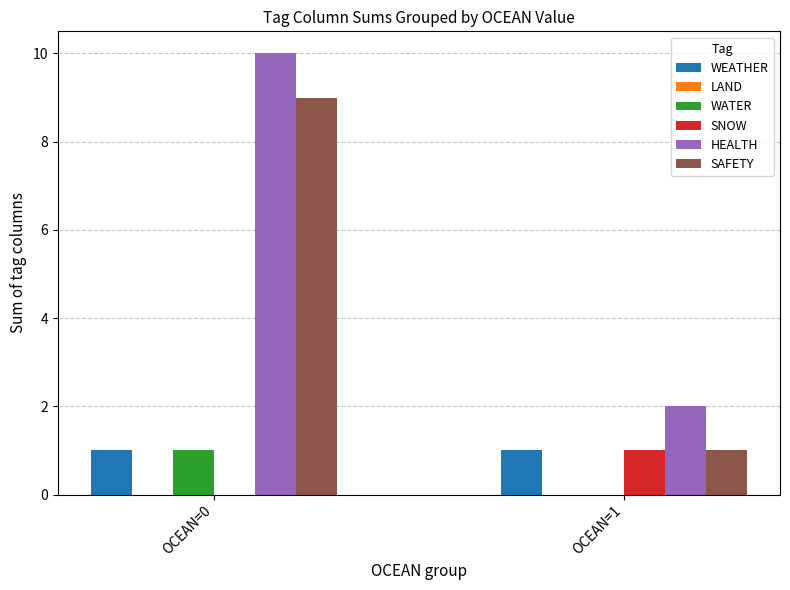

Which series has the largest total across all categories?

HEALTH